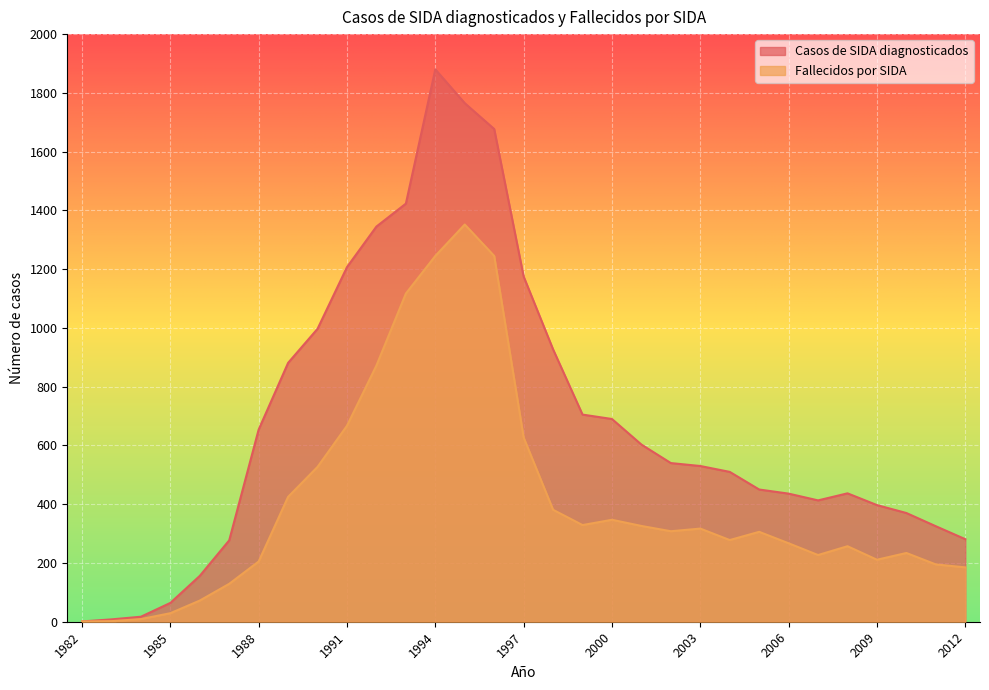

Is it true that Casos de SIDA diagnosticados equals 513 at 1992?

False